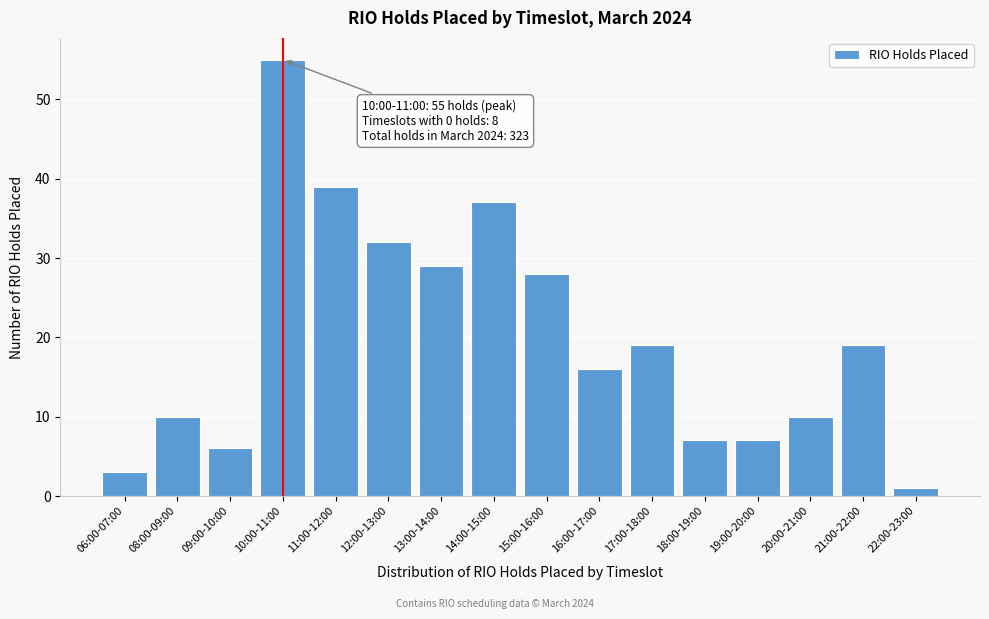

Reading left to right, list all the values displayed in this chart.

3	10	6	55	39	32	29	37	28	16	19	7	7	10	19	1